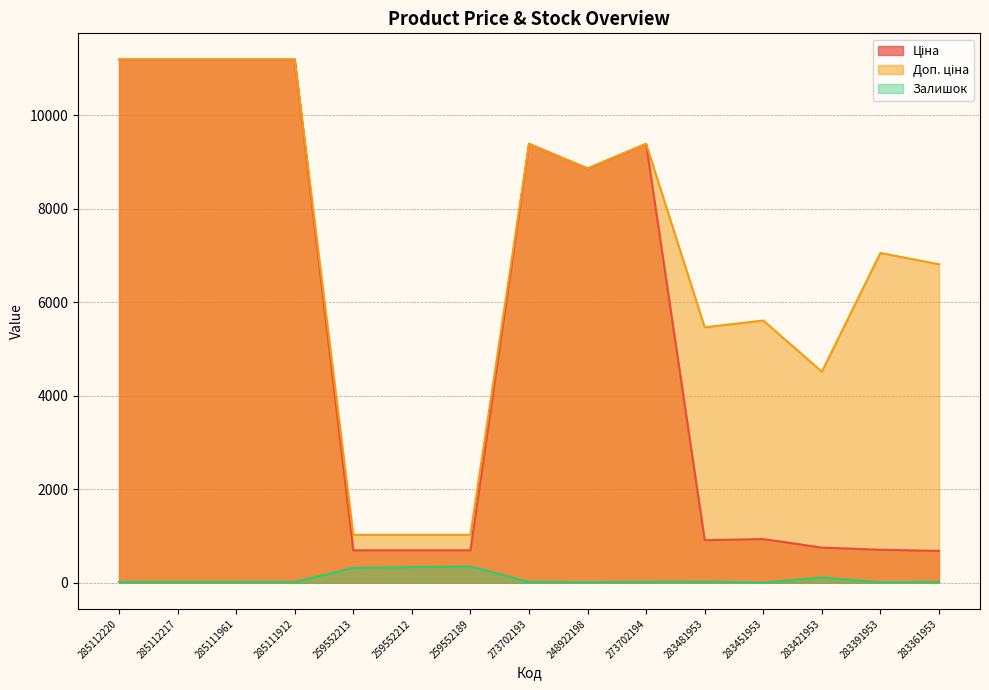

Which series has the largest range (max minus min)?

Ціна